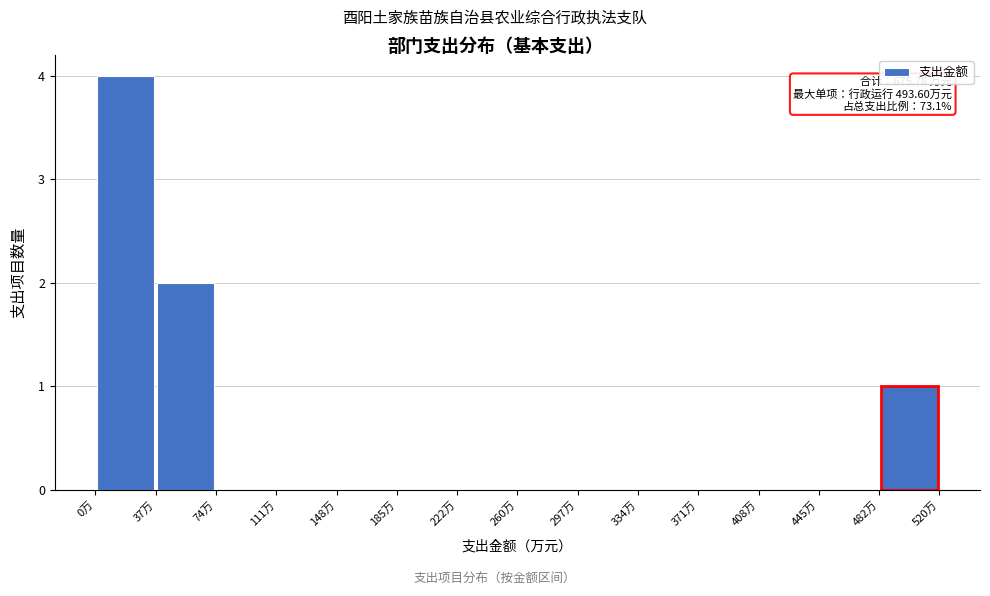

Over which range of the x-axis is the bar tallest?

0 to 35